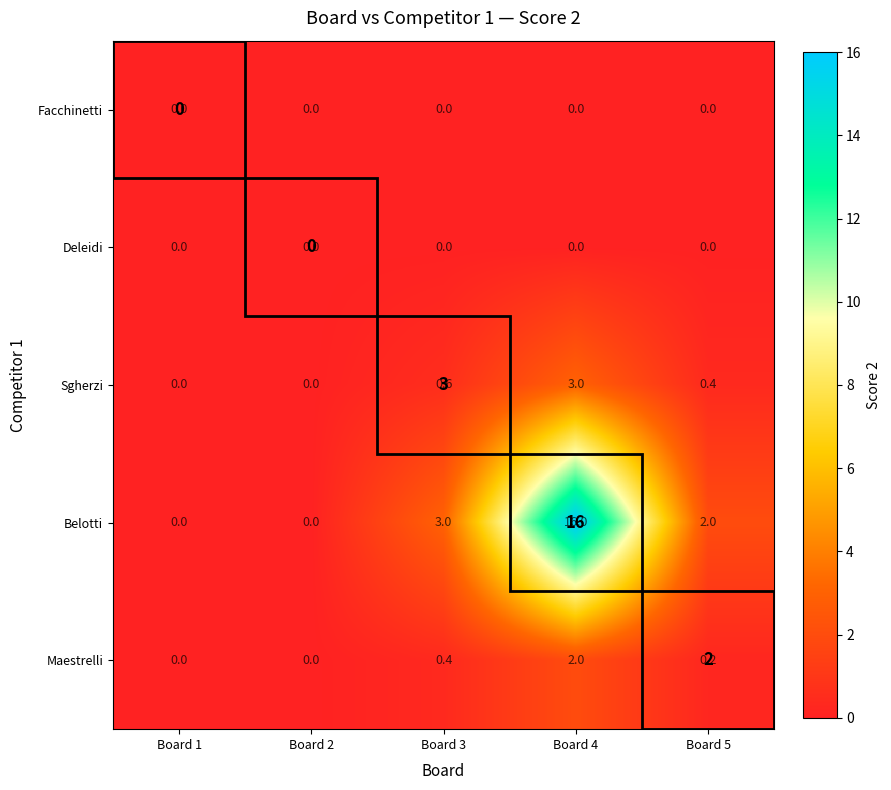

At which label does Facchinetti reach its peak?

Board 1